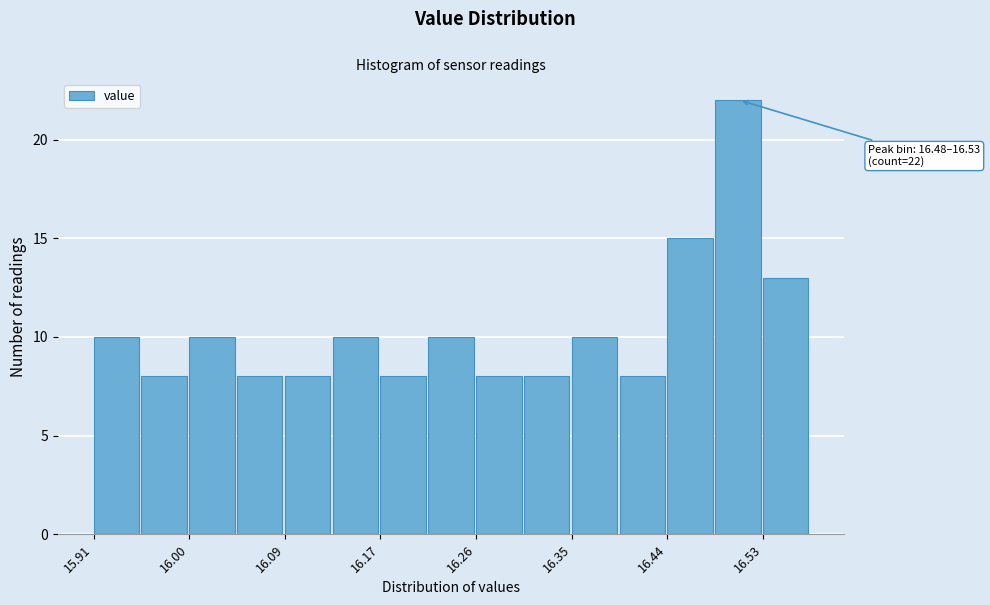

Which range on the x-axis has the tallest bar?

16.482 to 16.526